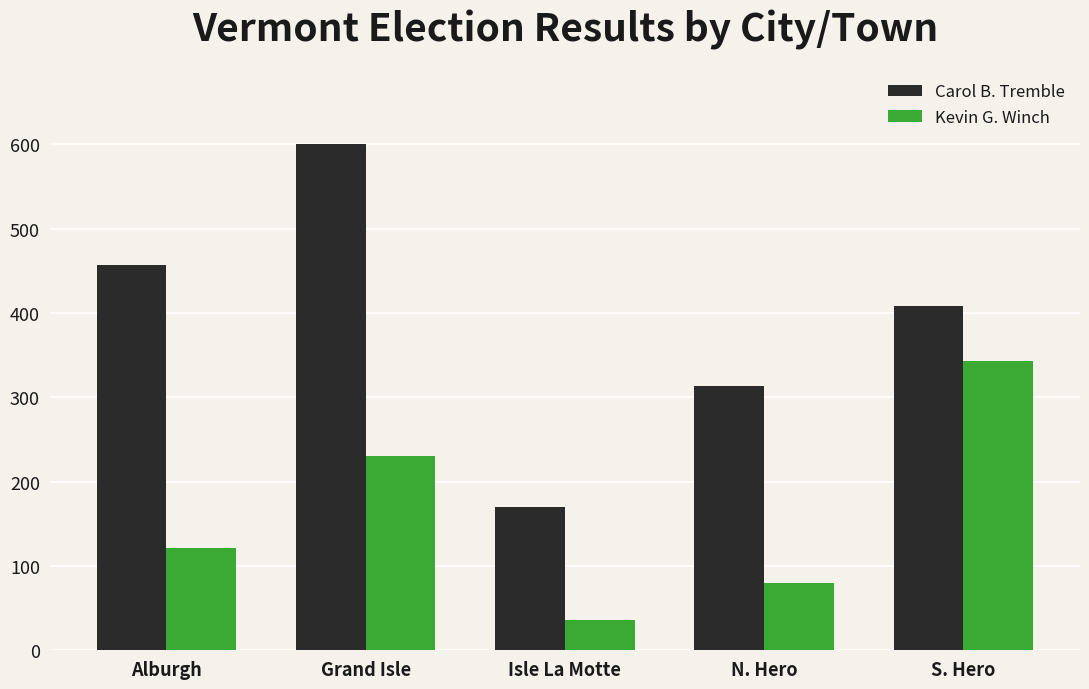

How many data points in Kevin G. Winch are less than 121?

2